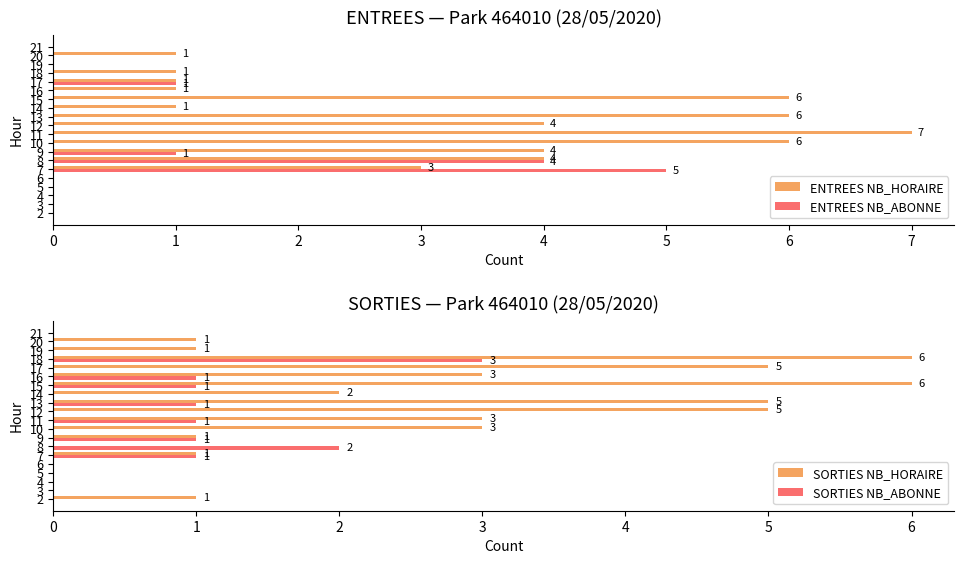

At which category is the sum across all series the highest?

13